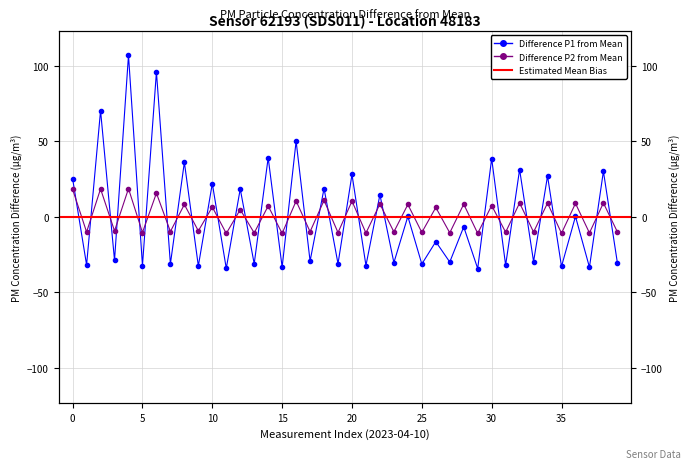

How many data points in P1 are above -16?

19